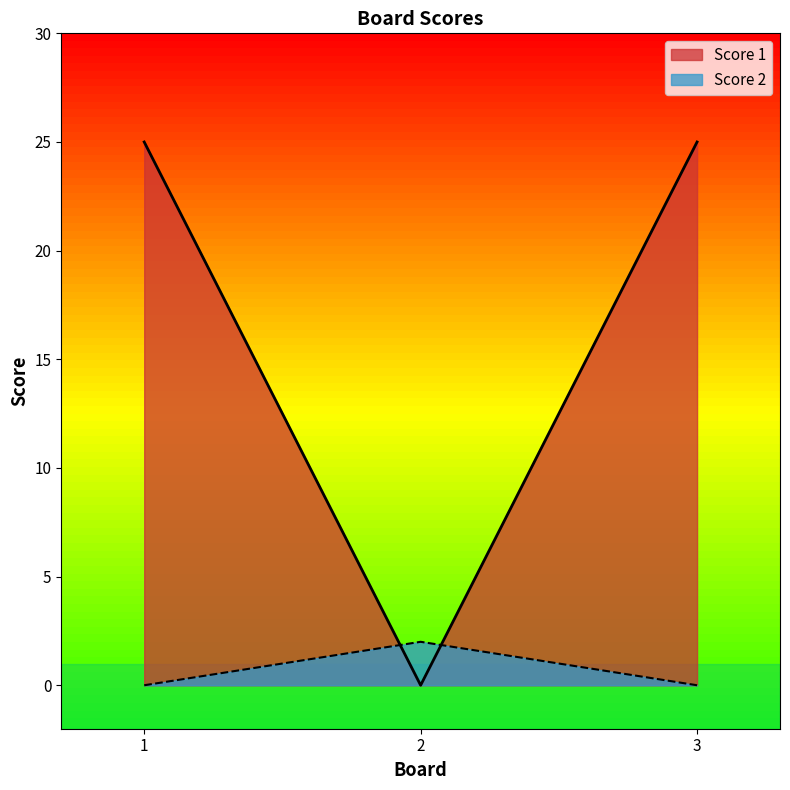

Reading left to right, transcribe all the data shown in this chart.

Score 1: 1=25	2=0	3=25
Score 2: 1=0	2=2	3=0